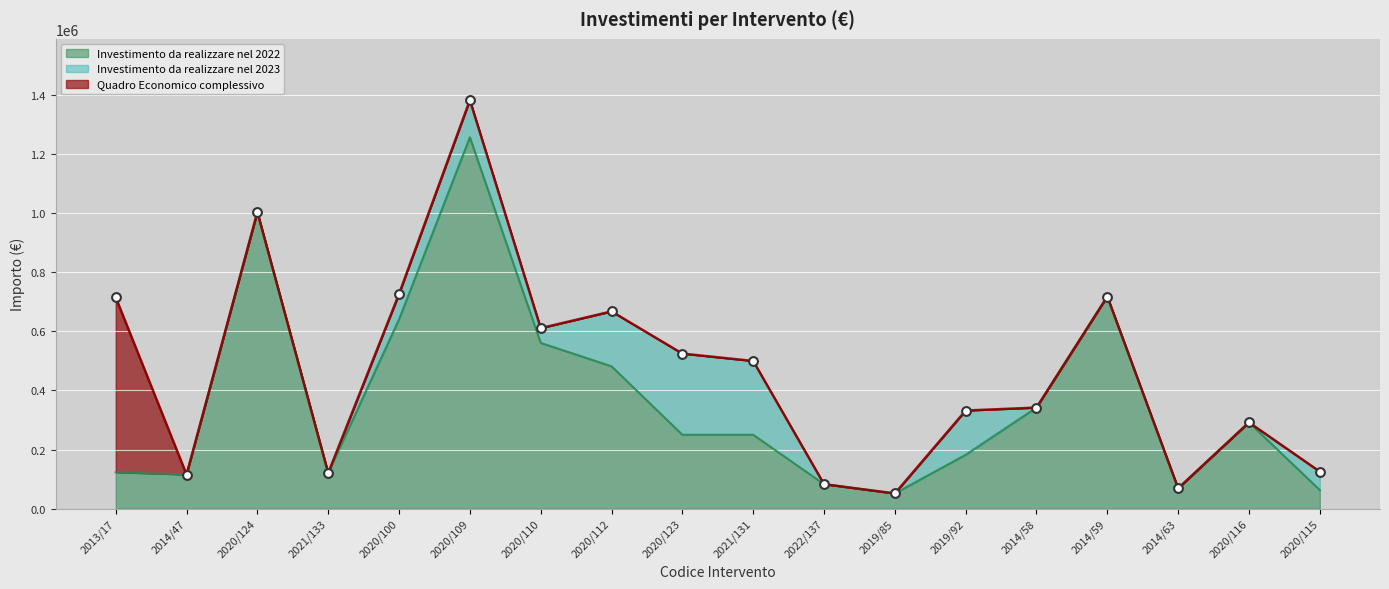

Which series has the largest Y range (max minus min)?

Quadro Economico complessivo